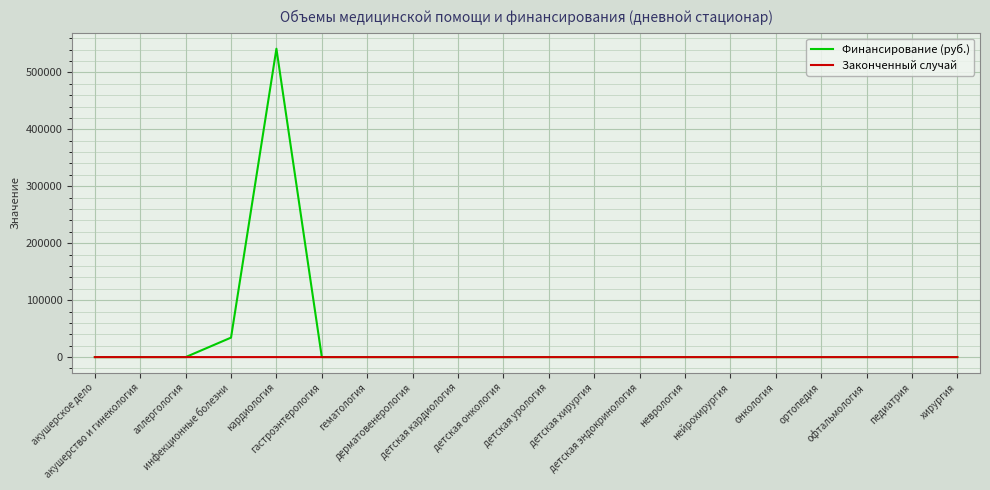

Rank the series by their maximum value, from lowest to highest.

Законченный случай, Финансирование (руб.)